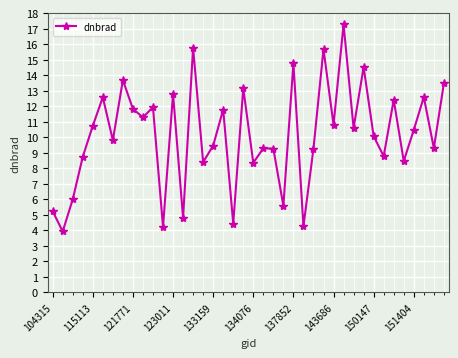

What is the value of the 21st point from the left?

8.3